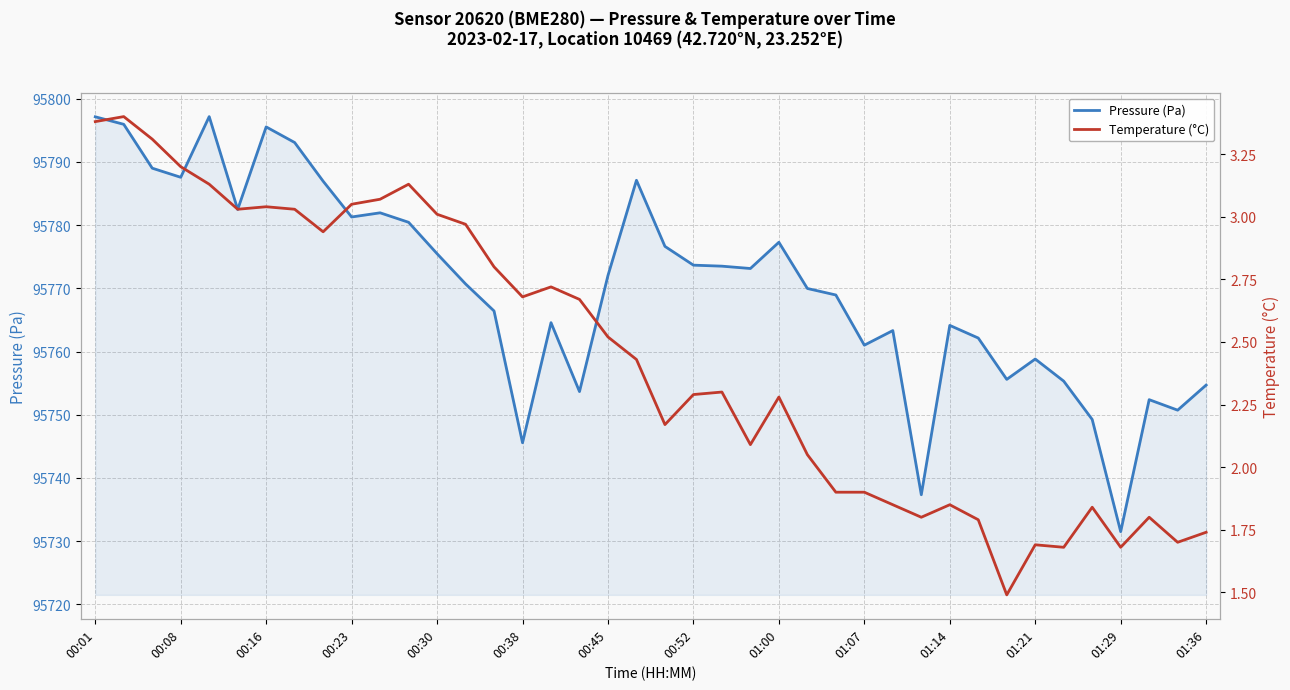

What is the smallest value displayed?

1.5